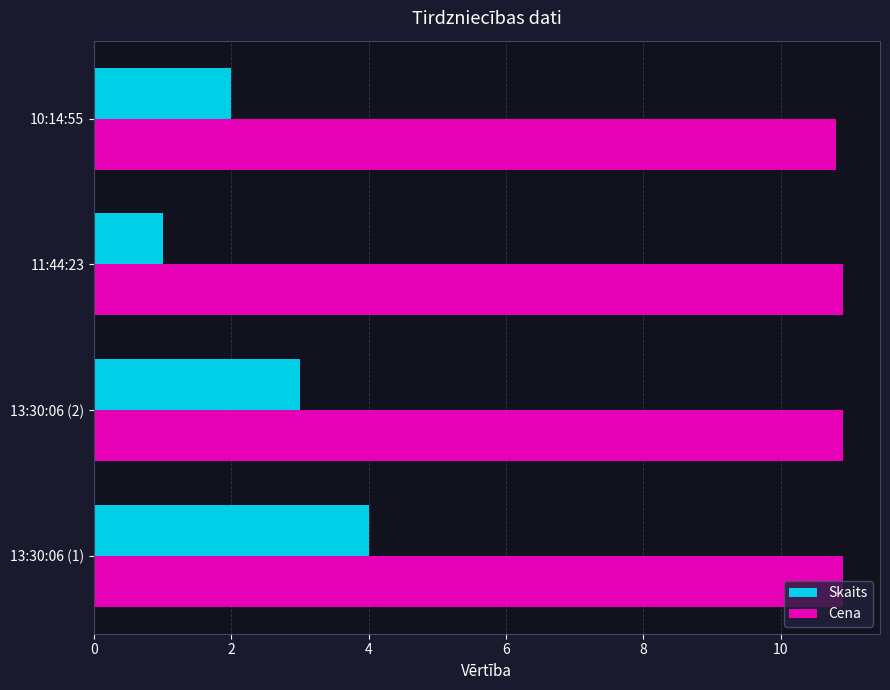

The Cena series shows 10.9 at 13:30:06 (2). True or false?

True